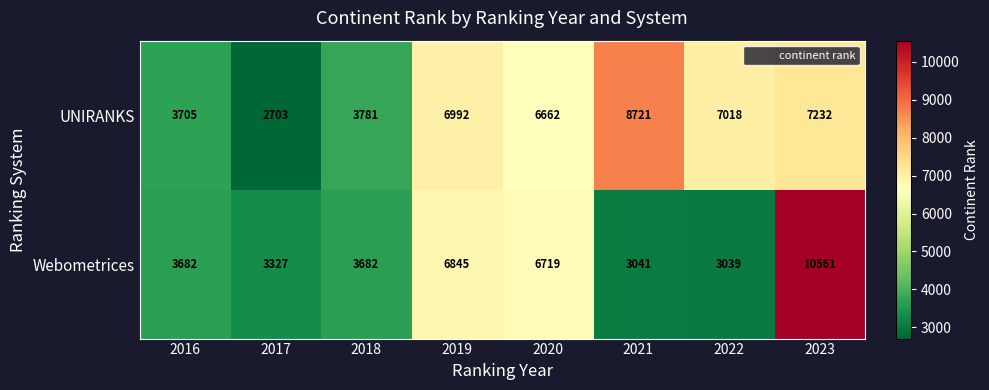

Which label corresponds to the smallest value in the chart?

2017